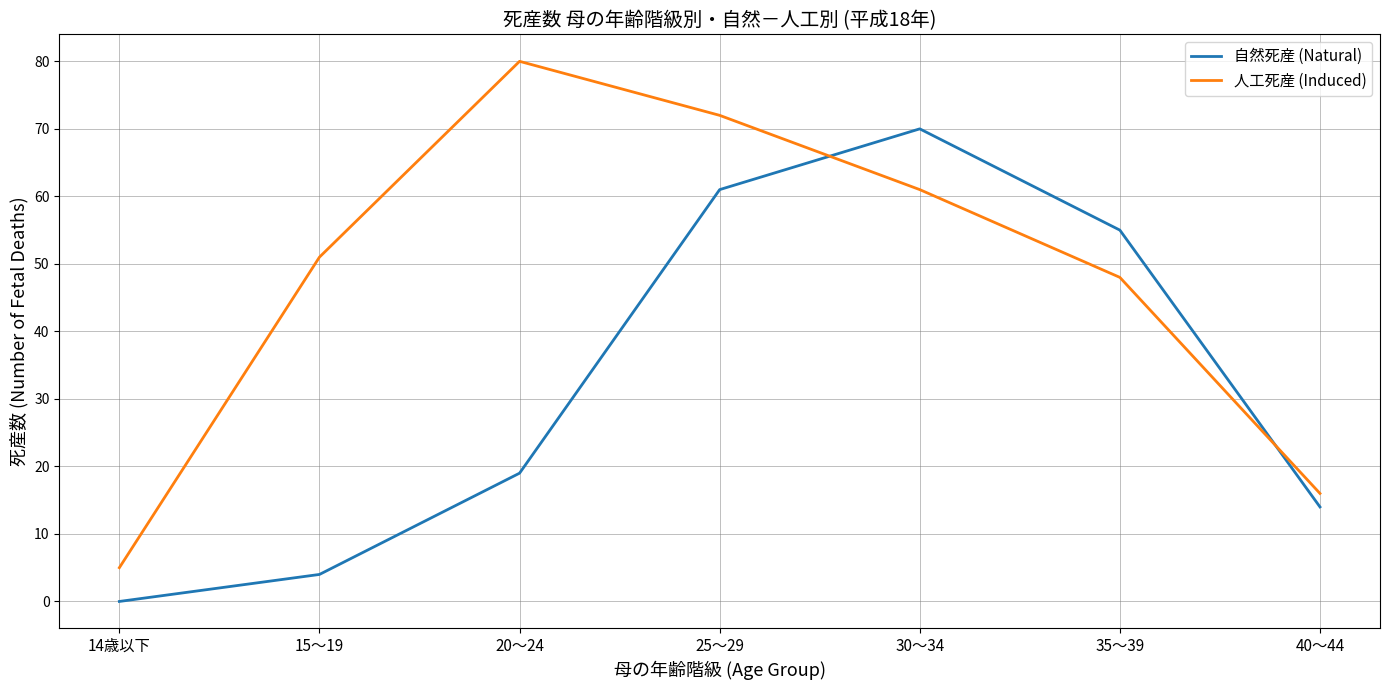

What position from the left is 20～24?

3